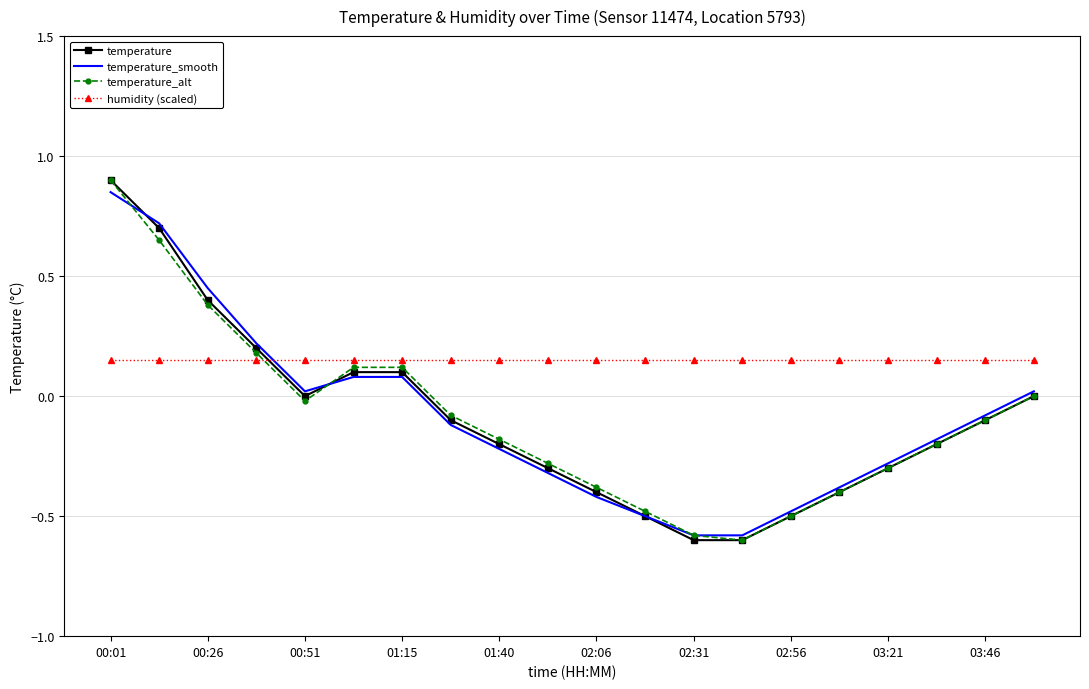

What is the greatest value displayed?

0.9